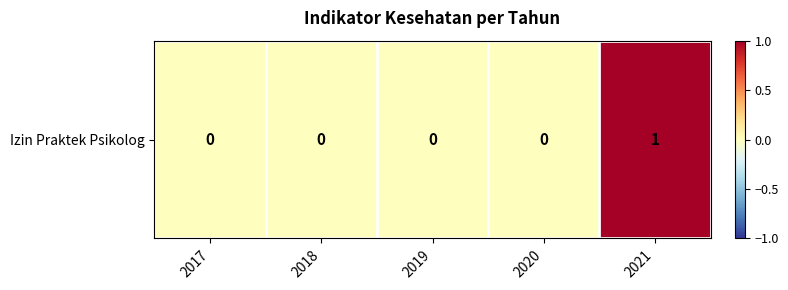

At which label is the value closest to 0?

2017